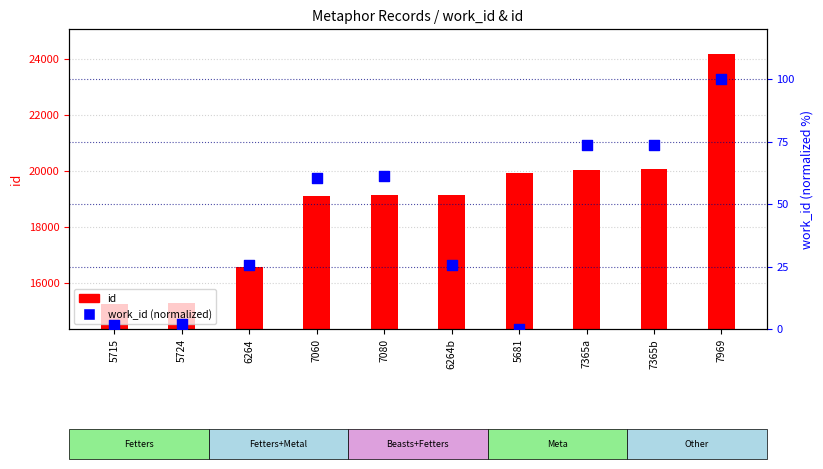

Which has a higher value, 7365b or 7060?

7365b